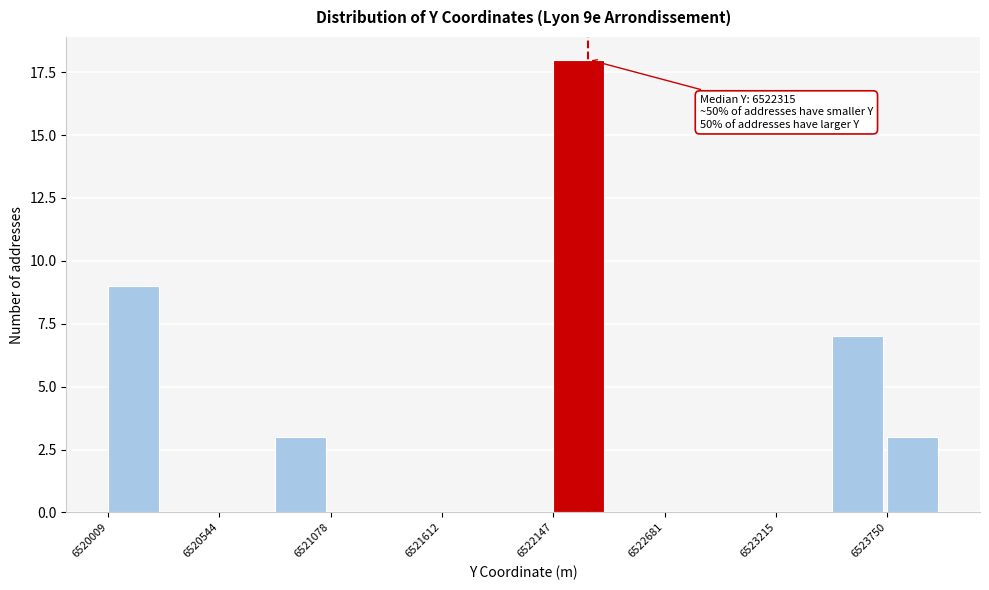

Around what value on the x-axis is the tallest bar? Give the approximate position of its centre, as read against the axis.

6522300